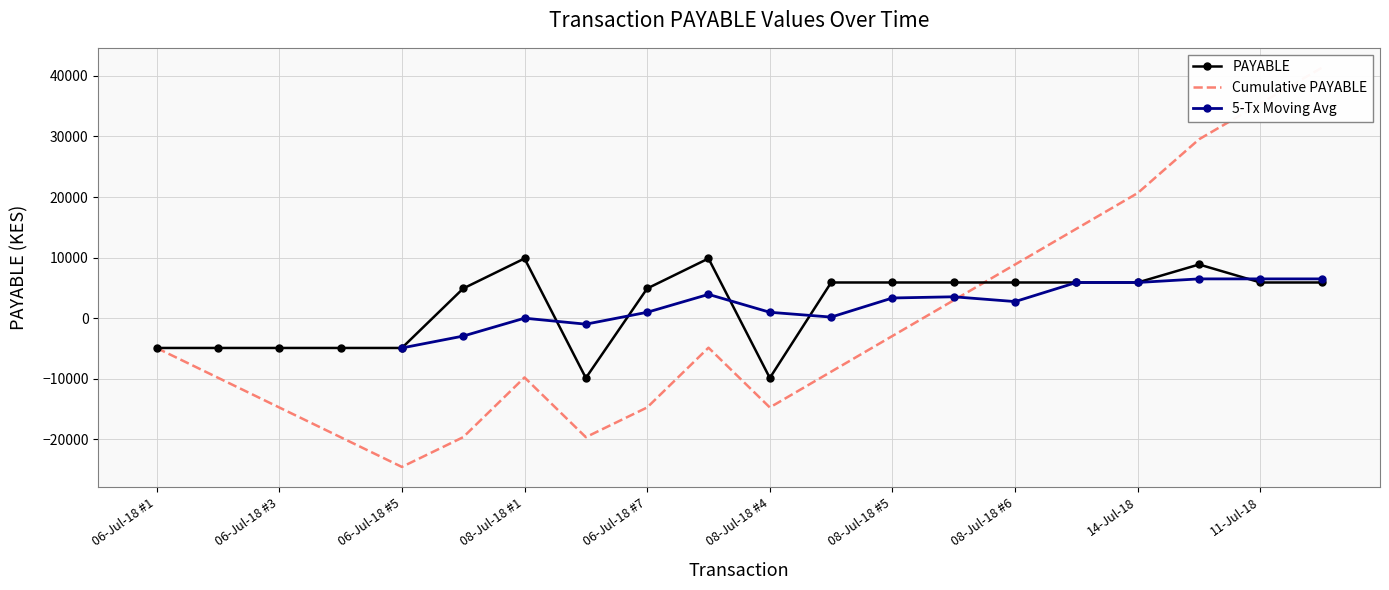

What is the label of the 16th point from the right?

06-Jul-18 #5